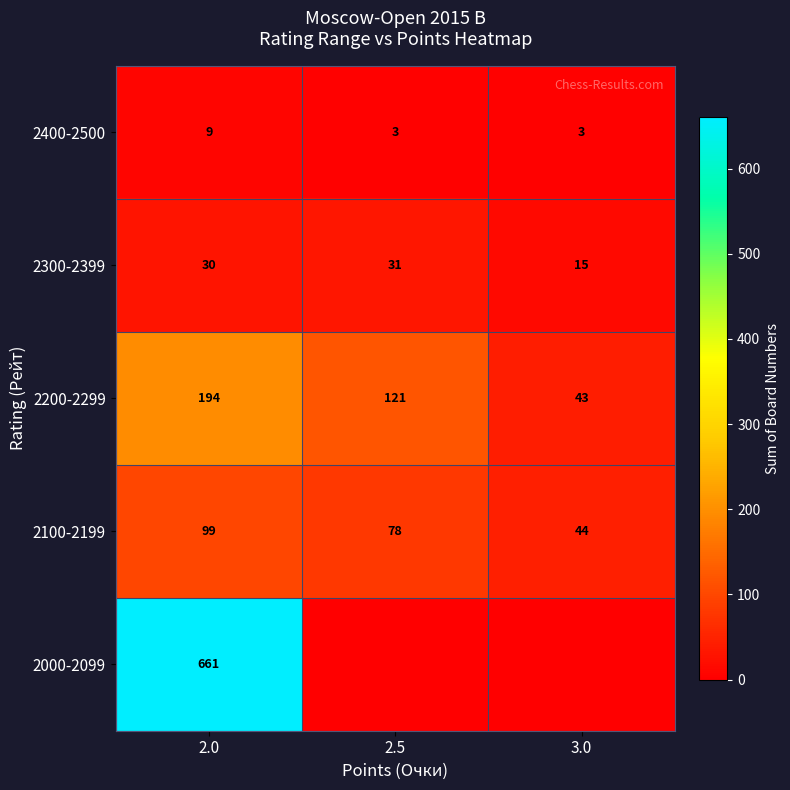

True or false: 2100-2199 has a value of 99 at 2.0.

True